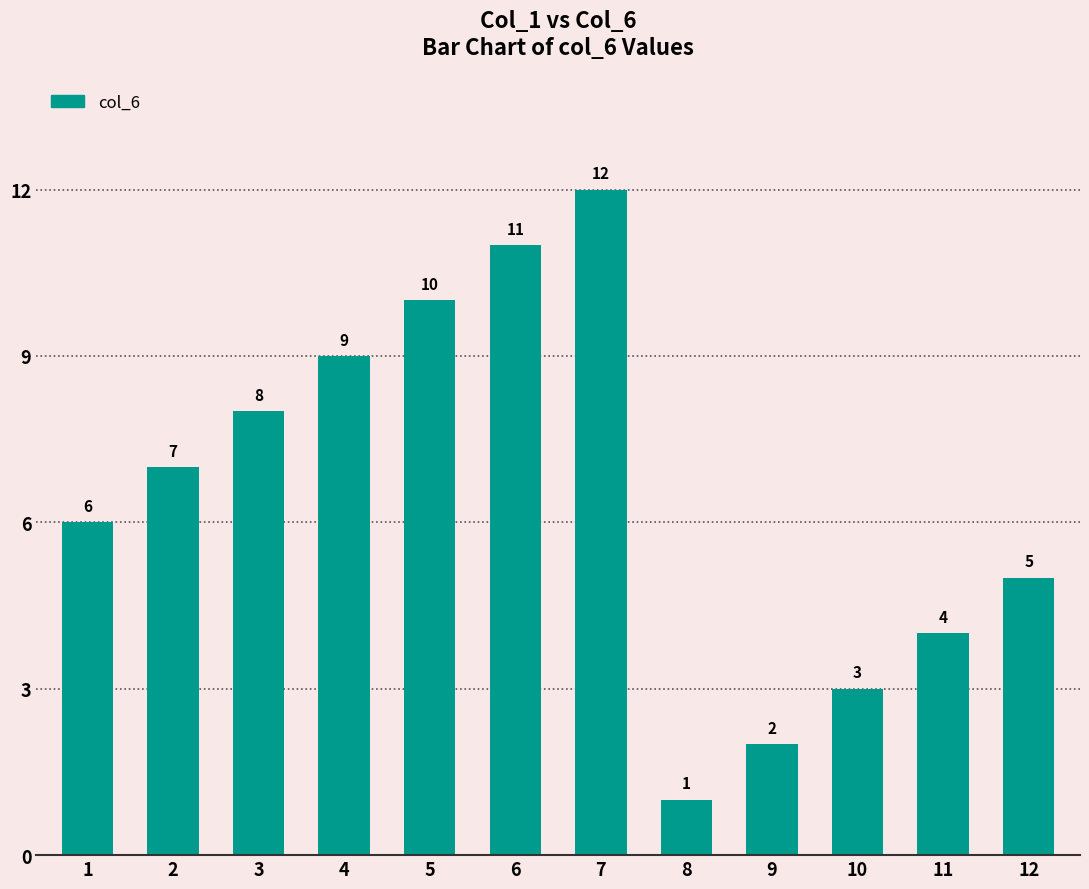

How many data points are less than 7?

6